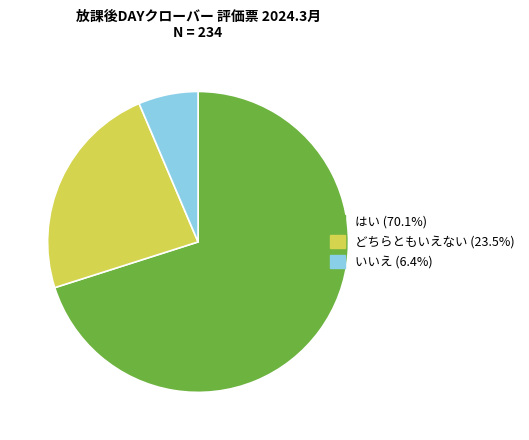

Count the number of slices in the pie.

3